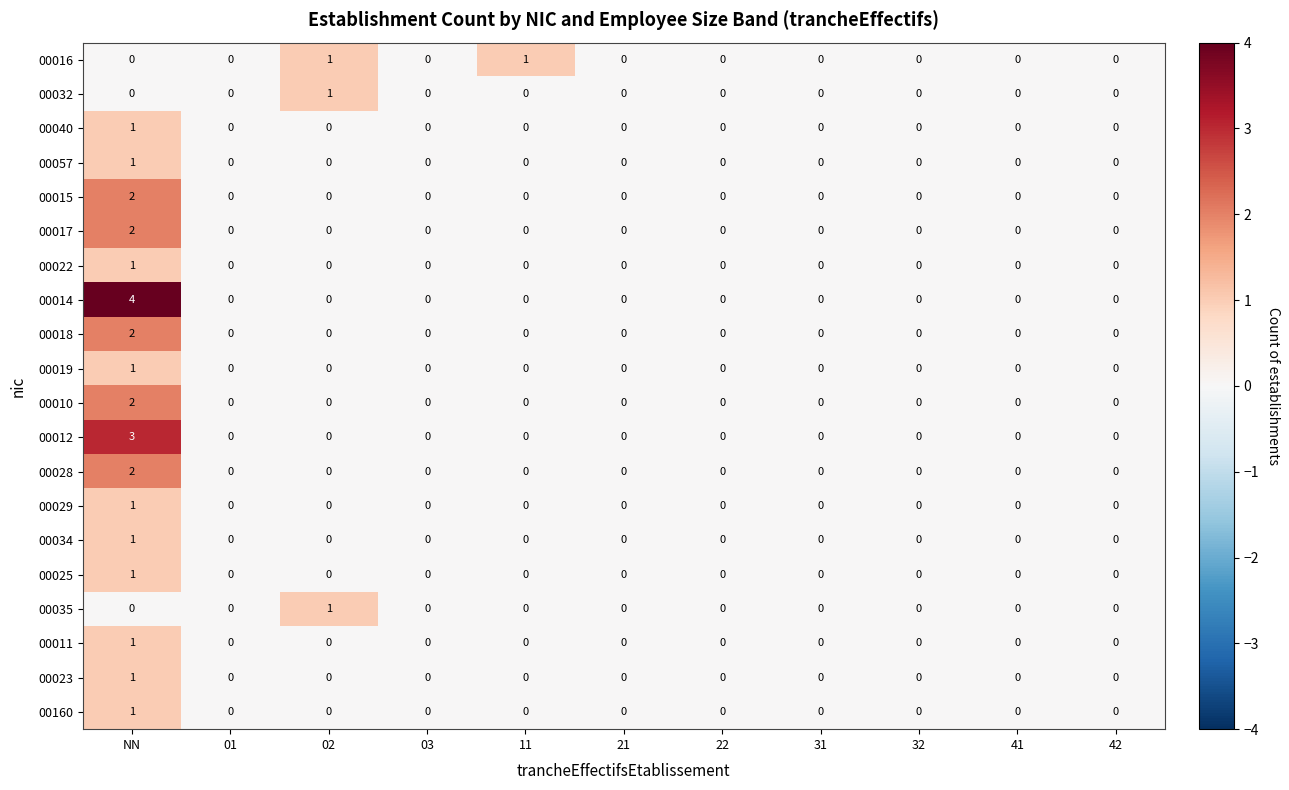

How many 00160 values are between 0 and 1?

11